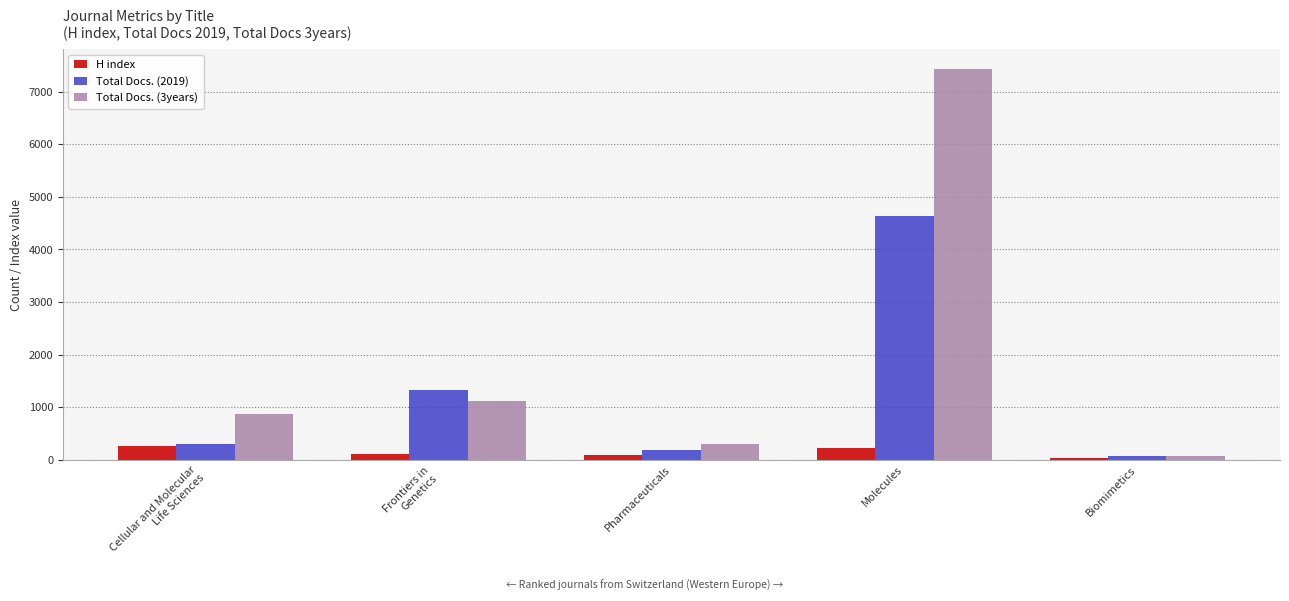

What is the difference between the Total Docs. (2019) values at Pharmaceuticals and Molecules?

4462